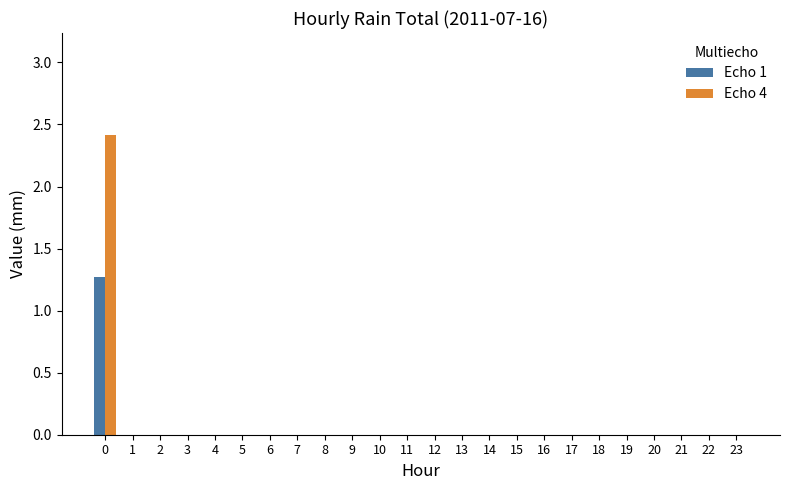

What are all the series names shown in the legend?

Echo 1, Echo 4